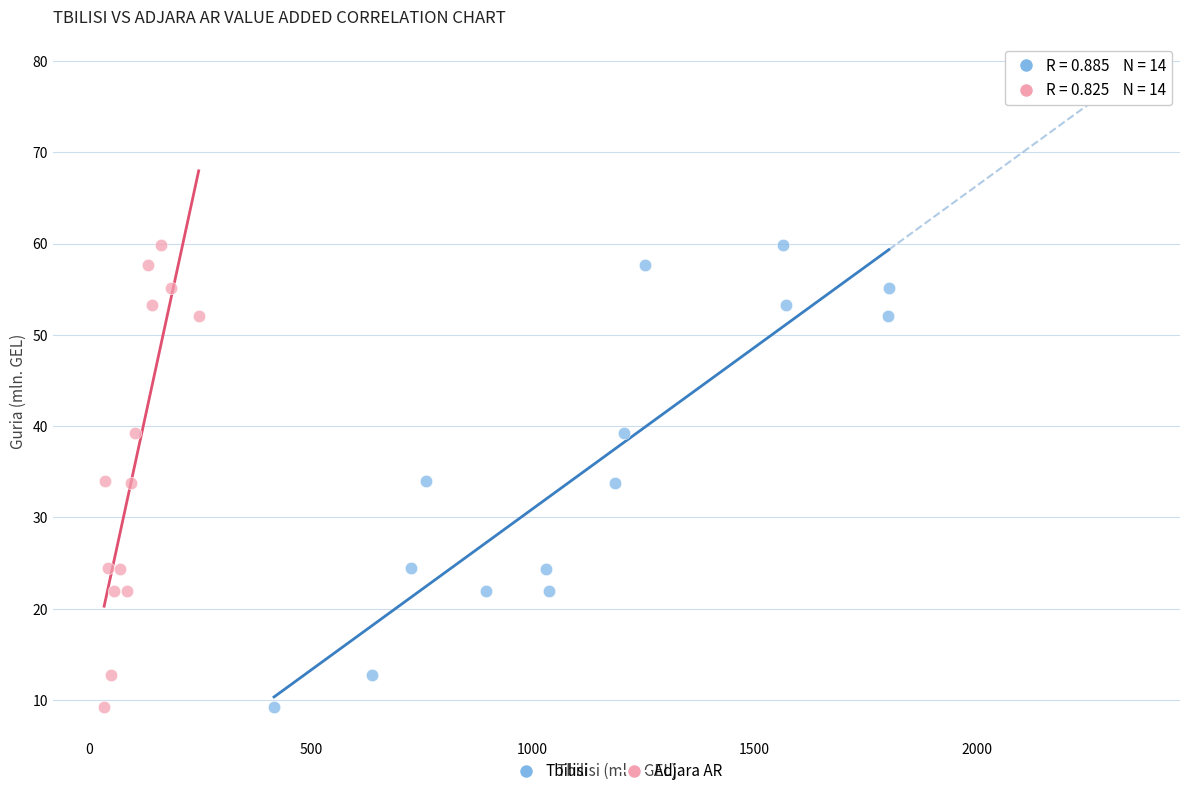

What are all the series names shown in the legend?

Tbilisi, Adjara AR